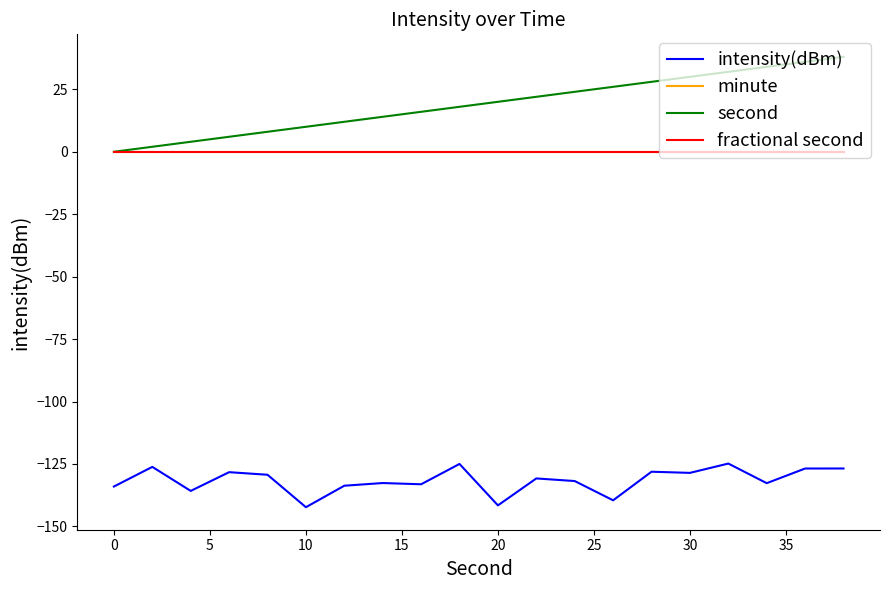

Does the chart display data point markers on the line(s)?

No